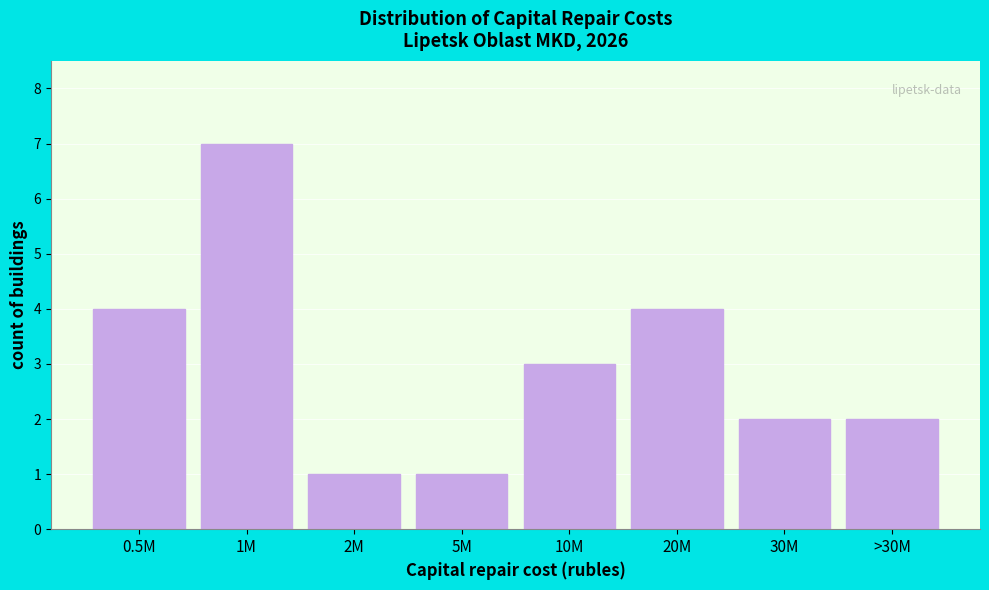

Reading left to right, what are all the values shown in this chart?

4	7	1	1	3	4	2	2